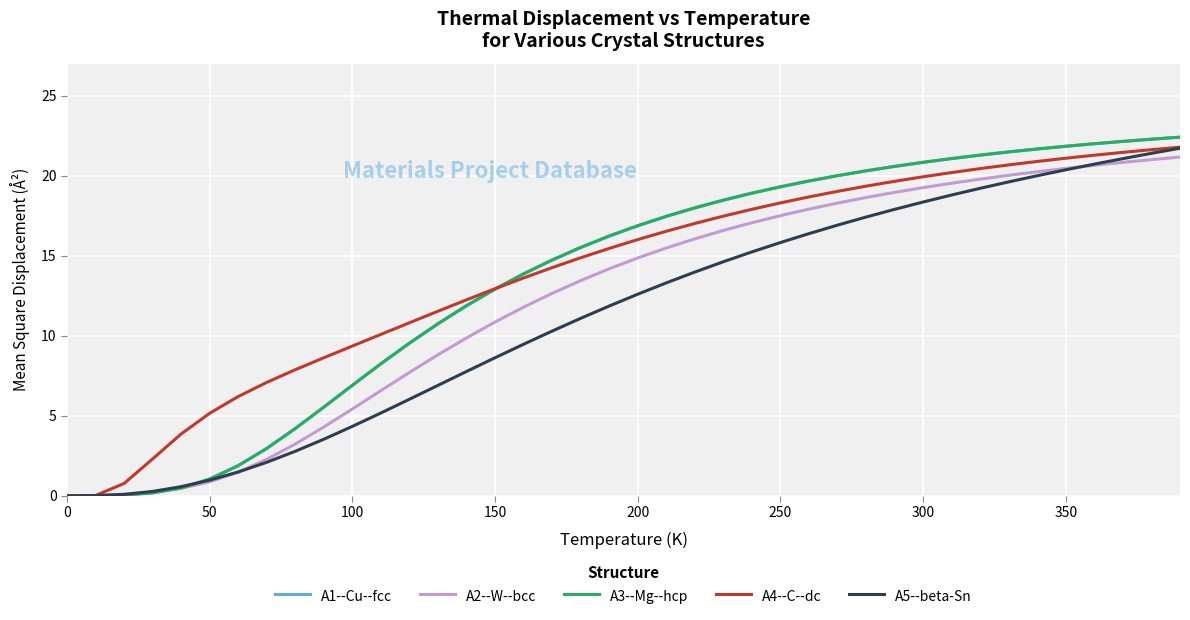

Which series has the largest total across all categories?

A4--C--dc